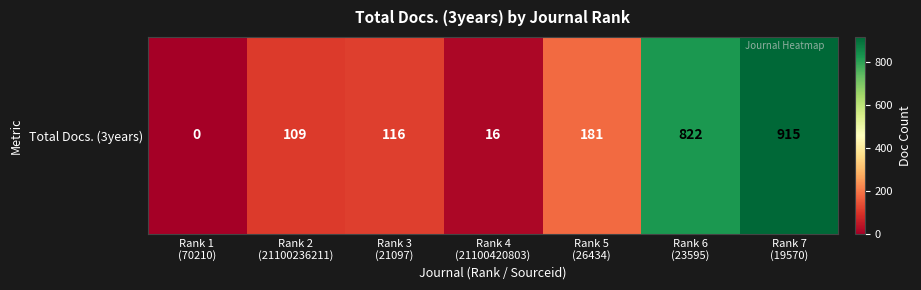

Reading left to right, transcribe all the data shown in this chart.

0	109	116	16	181	822	915